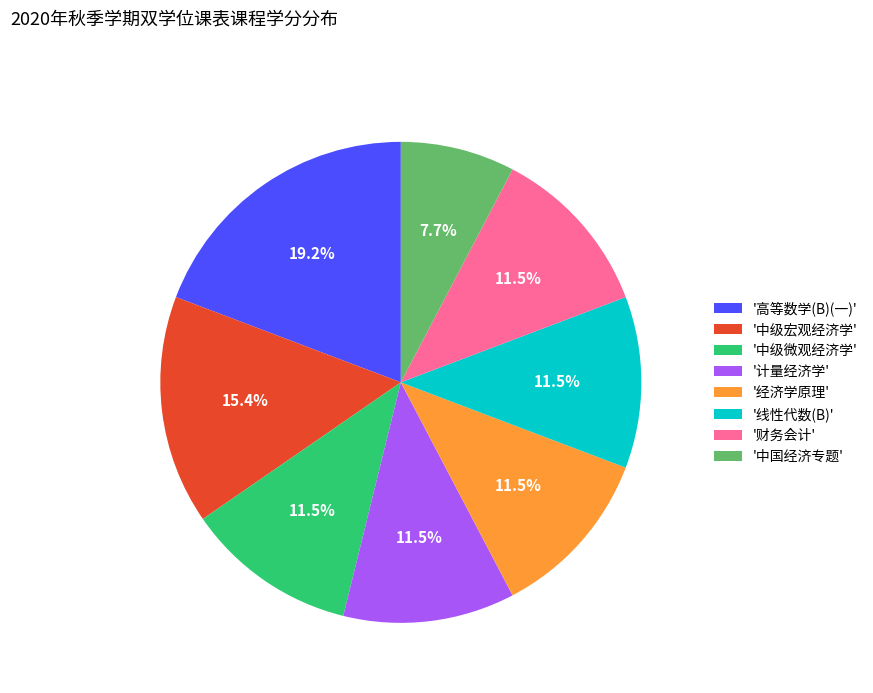

Do '财务会计' and '中级微观经济学' together represent more than half of the pie?

No